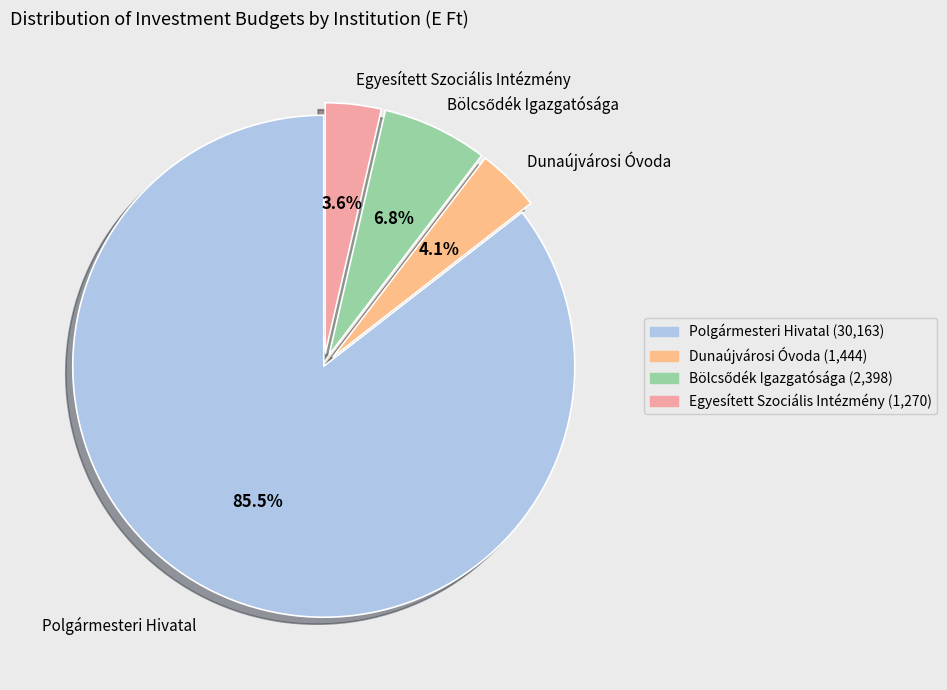

What percentage is the Polgármesteri Hivatal slice, to the nearest percent?

86%